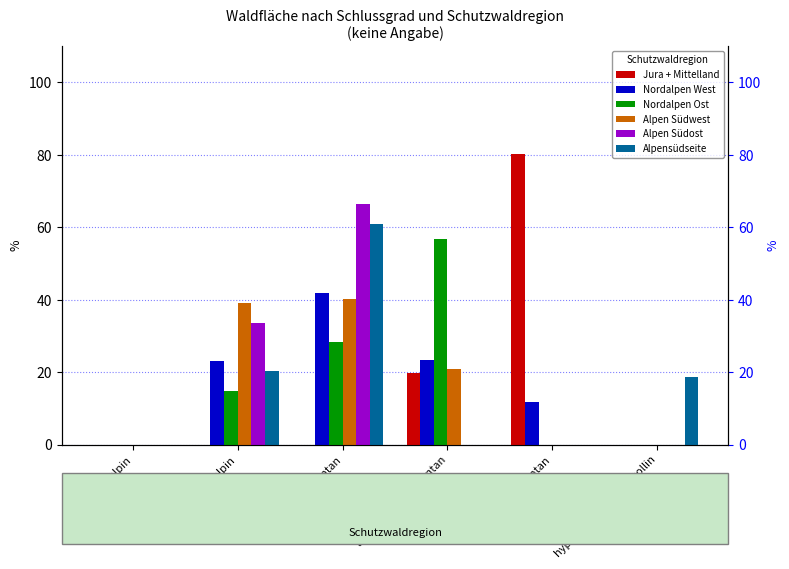

Which series has the largest total across all categories?

Jura + Mittelland